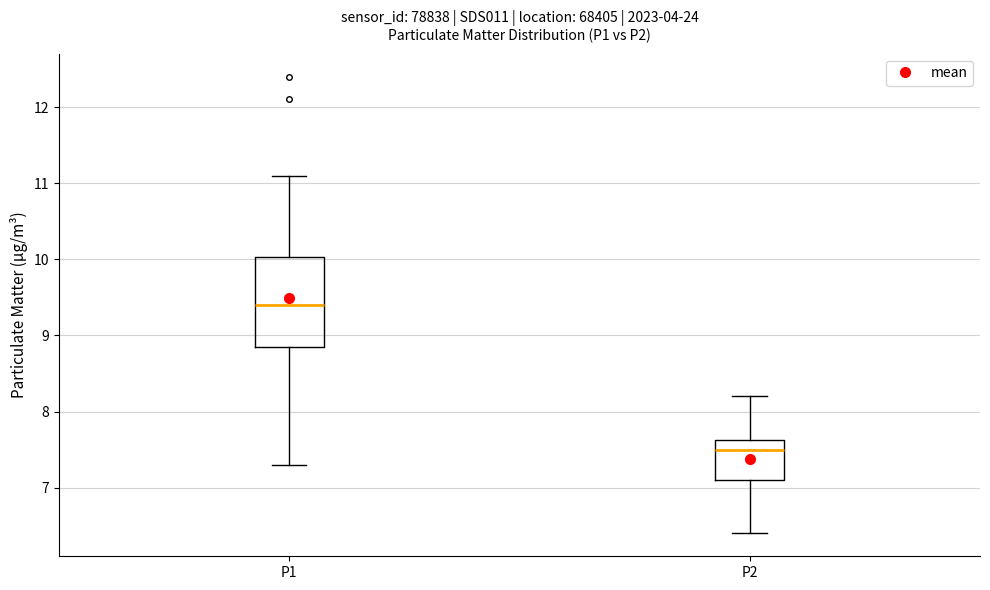

Reading left to right, transcribe this box plot: for each box, give where its median line is, the range the box spans, and where its two whiskers end, as read against the y-axis. The values are not printed on the chart, so give them approximately, as read against the axis.

P1: median 9.4, box 8.9 to 10.0, whiskers 7.3 to 11.1
P2: median 7.5, box 7.1 to 7.6, whiskers 6.4 to 8.2